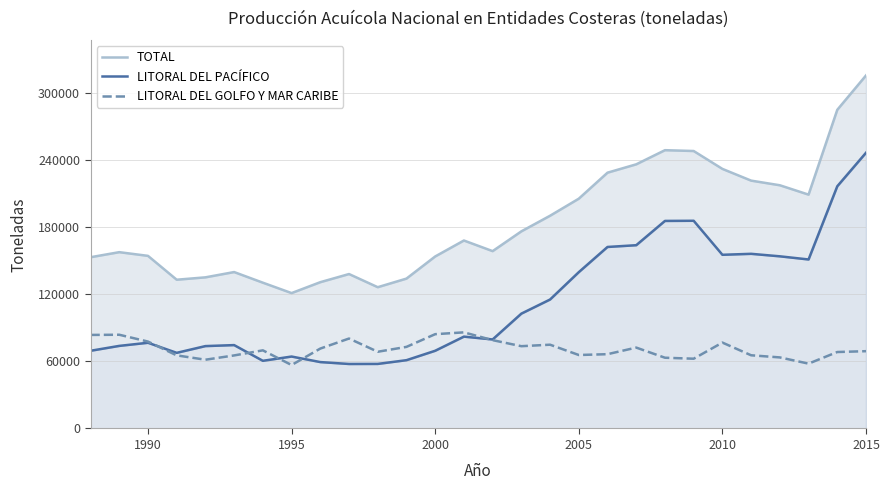

What is the difference between the second highest and second lowest values in the LITORAL DEL GOLFO Y MAR CARIBE series?

26335.0